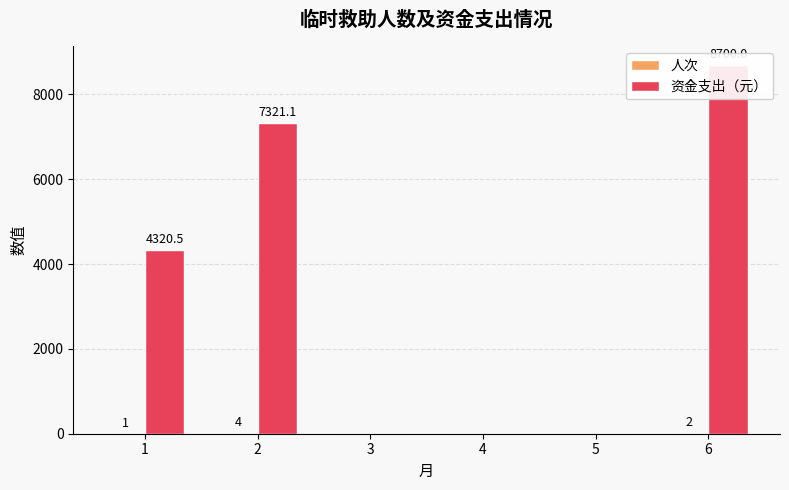

What is the difference between the maximum and minimum values in the 资金支出（元） series?

8700.0